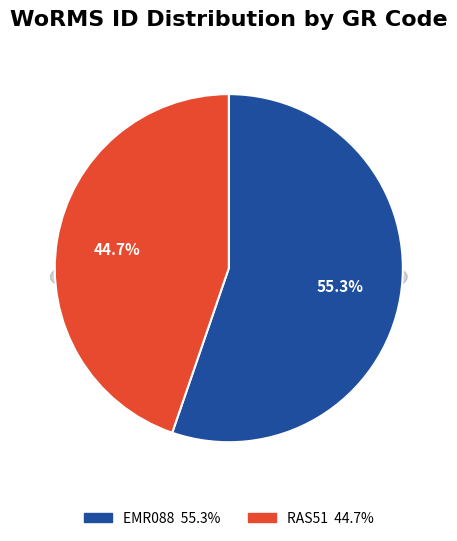

What is the change in value from EMR088 to RAS51?

-29098